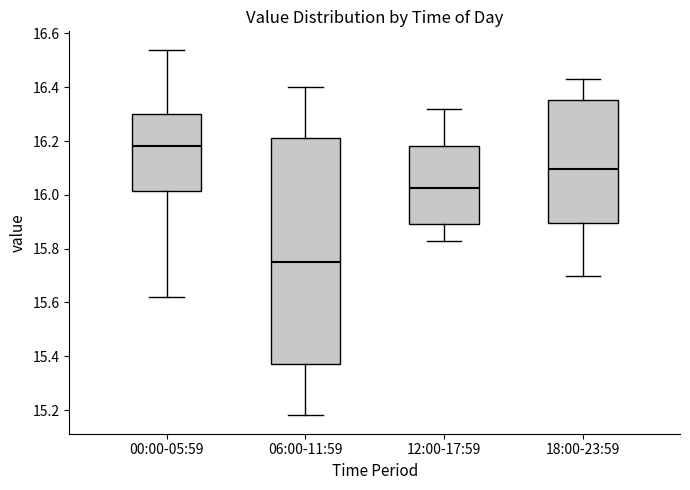

Reading left to right, read every box against the y-axis: the position of its median line, the range the box covers, and the ends of its whiskers. The values are not printed on the chart, so give them approximately, as read against the axis.

00:00-05:59: median 16.18, box 16.02 to 16.30, whiskers 15.62 to 16.54
06:00-11:59: median 15.76, box 15.38 to 16.22, whiskers 15.18 to 16.40
12:00-17:59: median 16.02, box 15.90 to 16.18, whiskers 15.84 to 16.32
18:00-23:59: median 16.10, box 15.90 to 16.36, whiskers 15.70 to 16.44